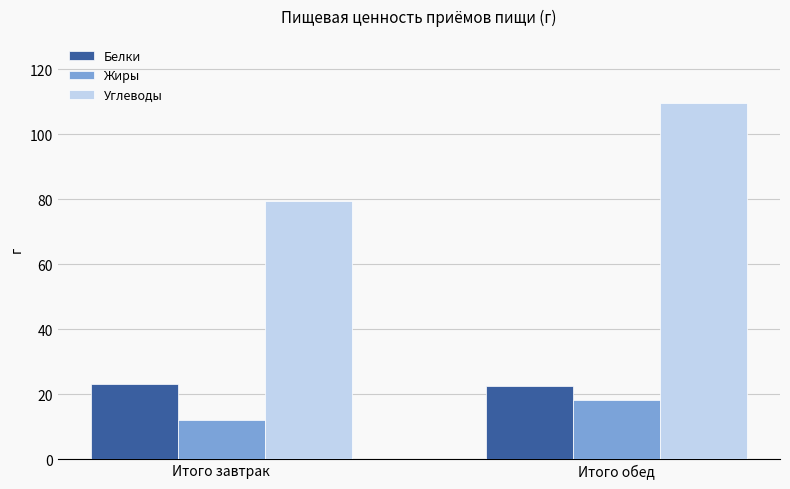

At which label does Углеводы reach its peak?

Итого обед